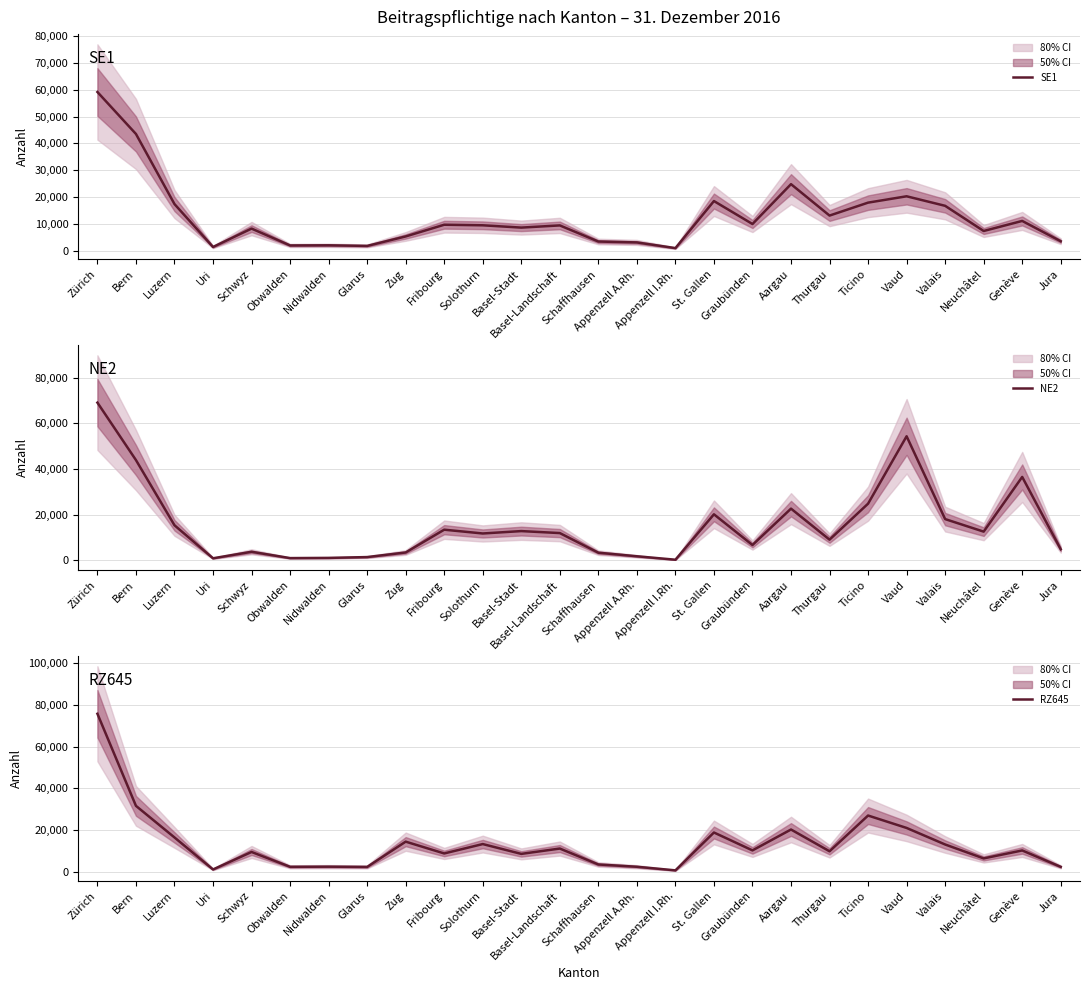

How many series are shown in this chart?

3